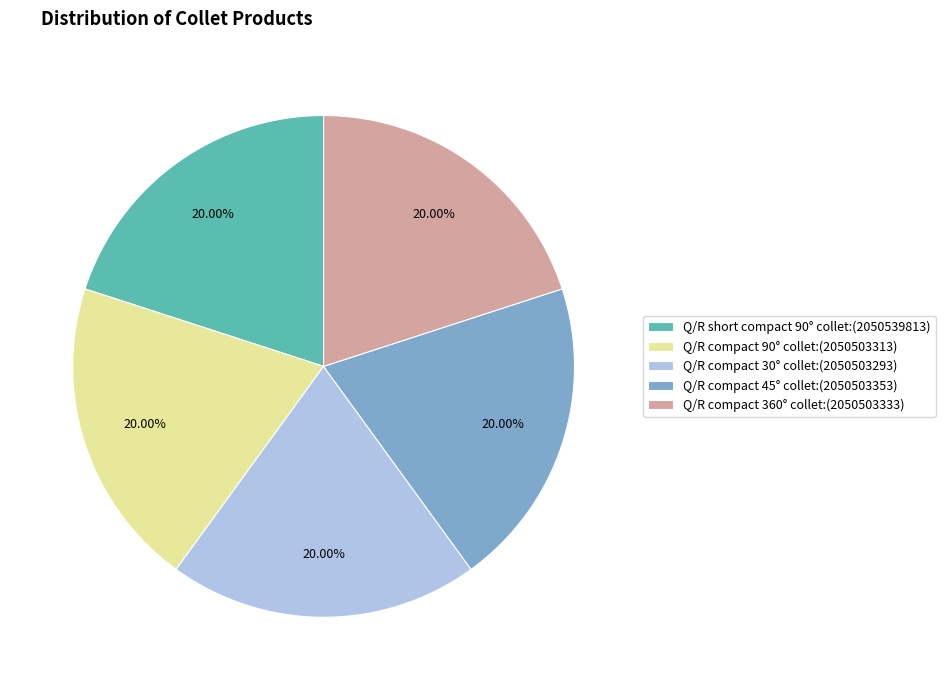

What is the ratio of the value at Q/R short compact 90° collet to the value at Q/R compact 90° collet?

1.0